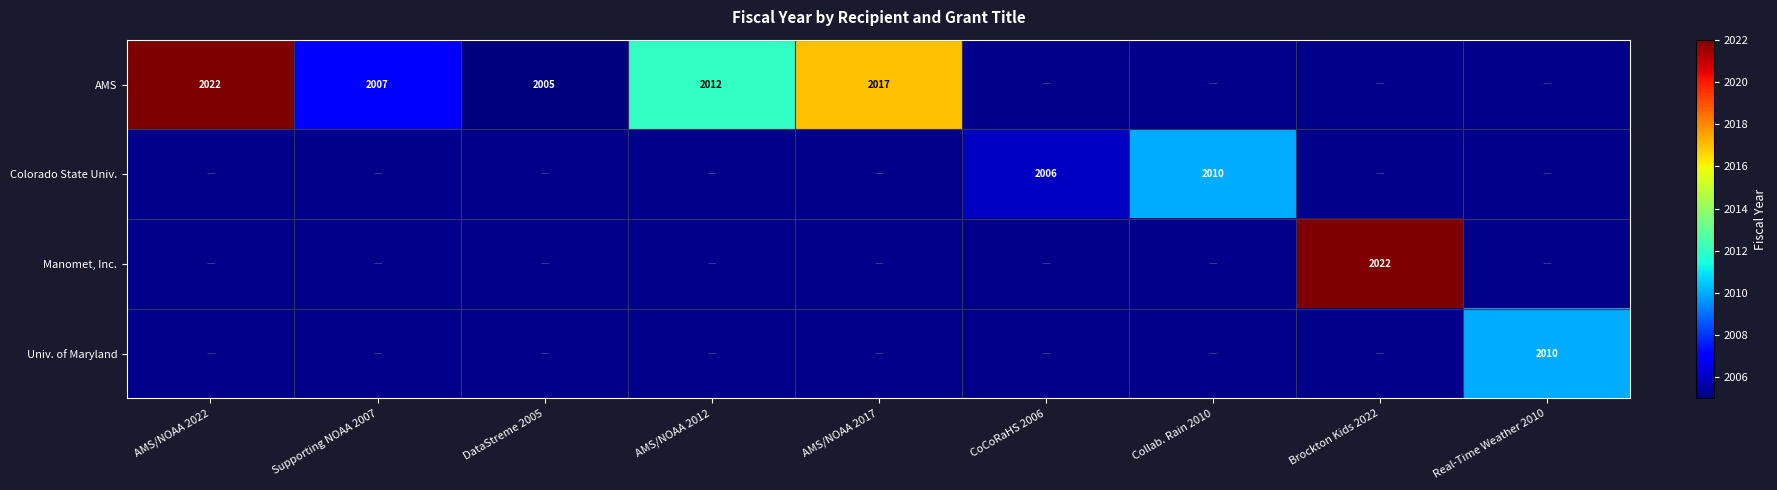

The AMS series shows 2012 at AMS/NOAA 2012. True or false?

True